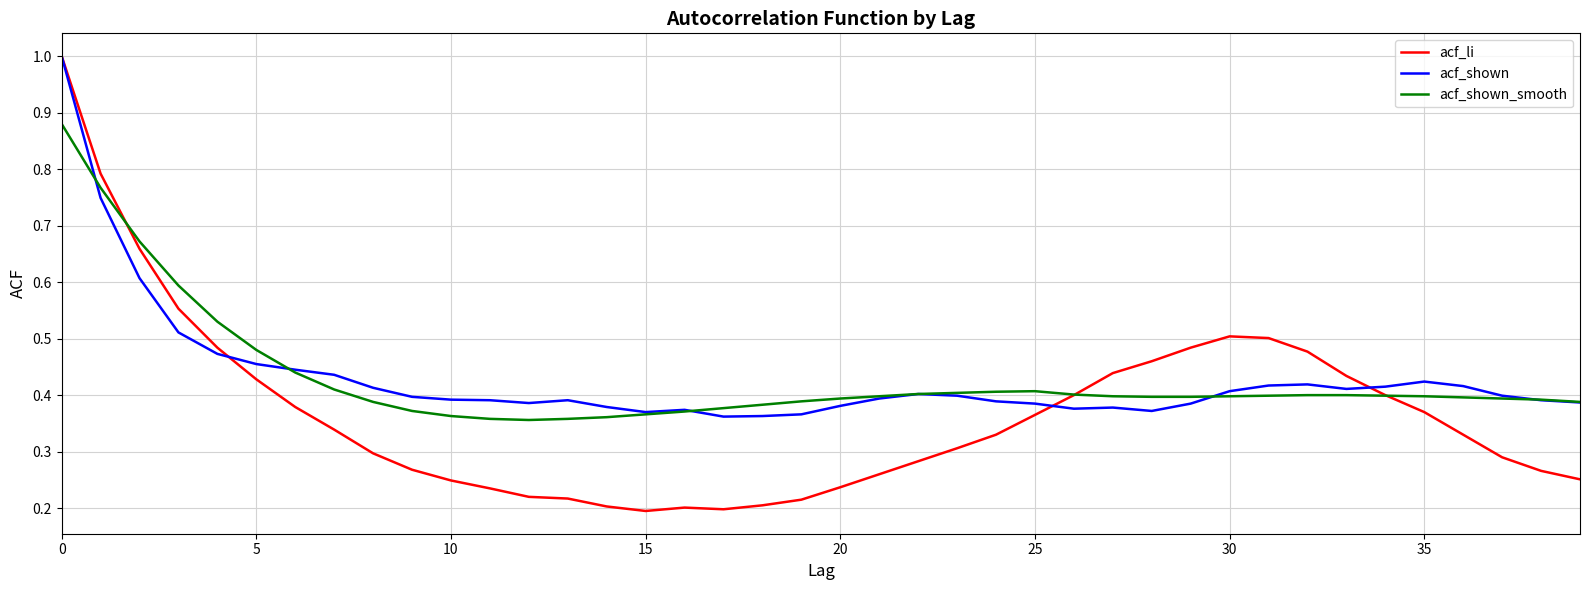

Which series has the largest range (max minus min)?

acf_li